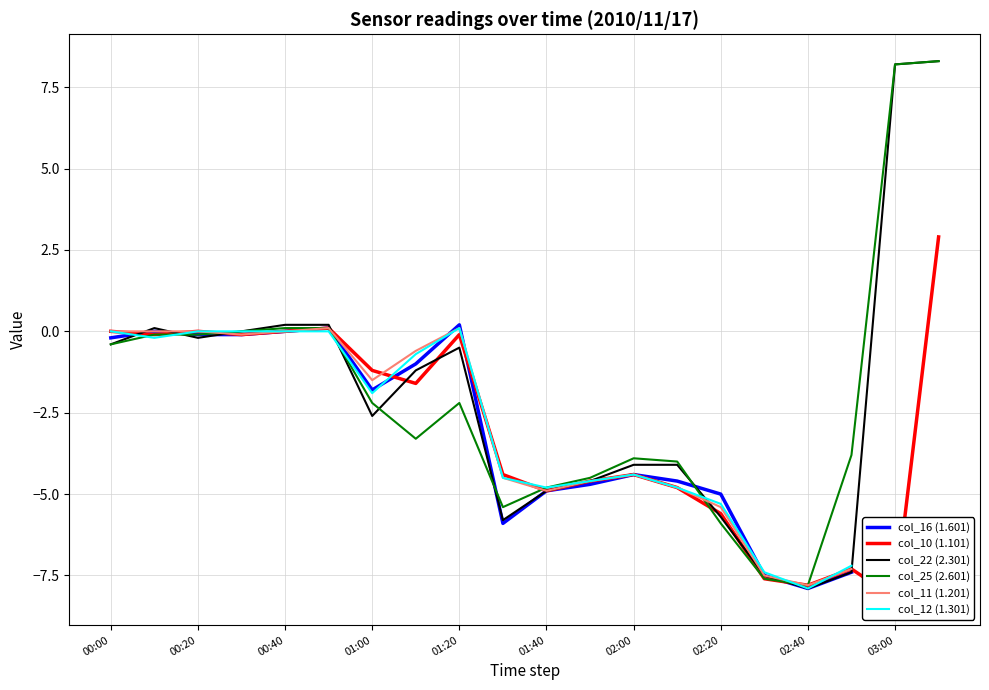

What is the spread (max minus min) of values at 11?

0.2